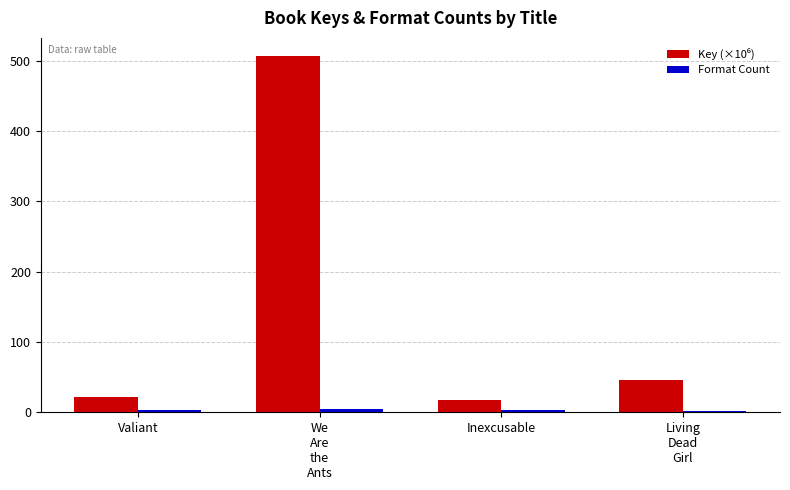

What is the greatest value displayed?

506.9